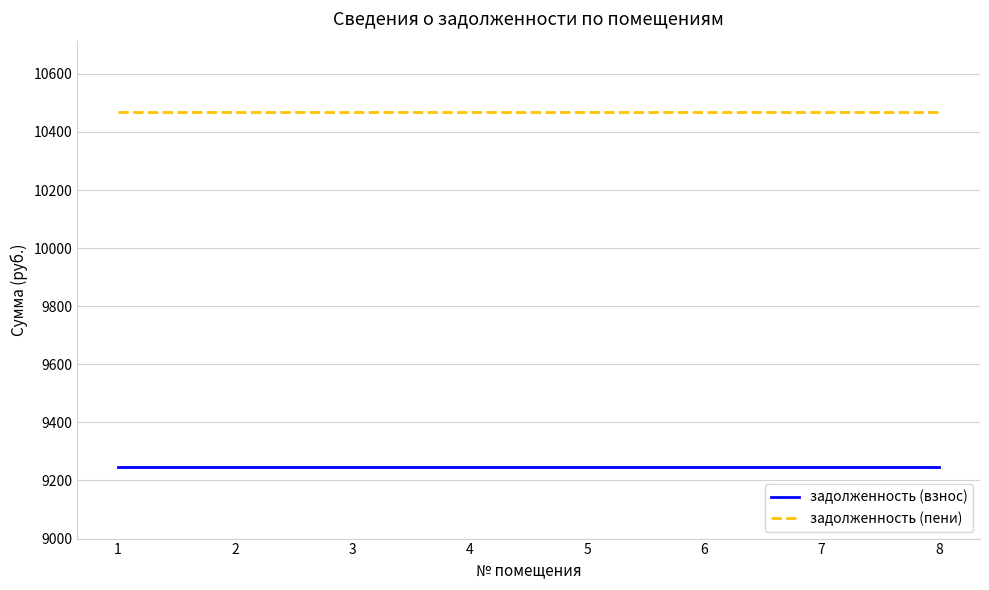

The задолженность (взнос) series shows 9244.8 at 3. True or false?

True